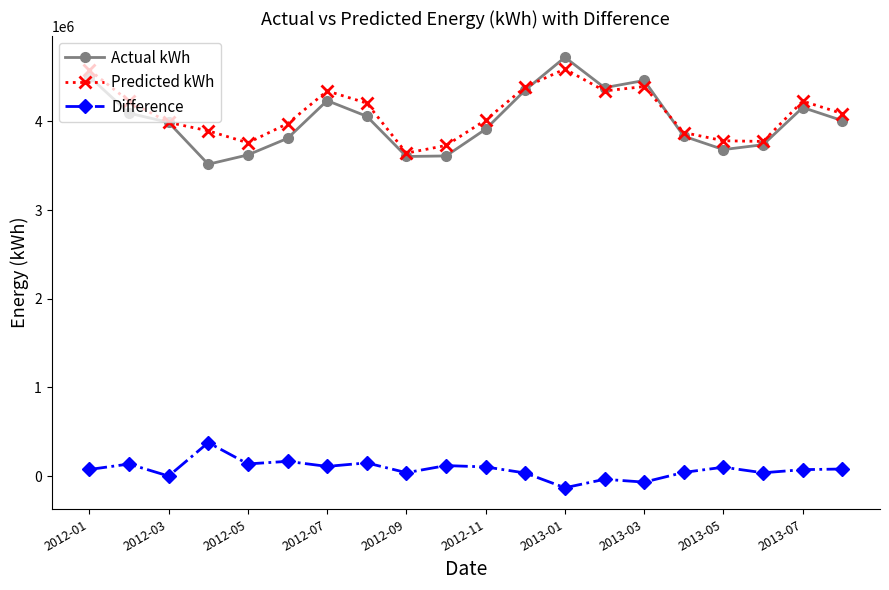

What is the smallest value displayed?

-132046.8